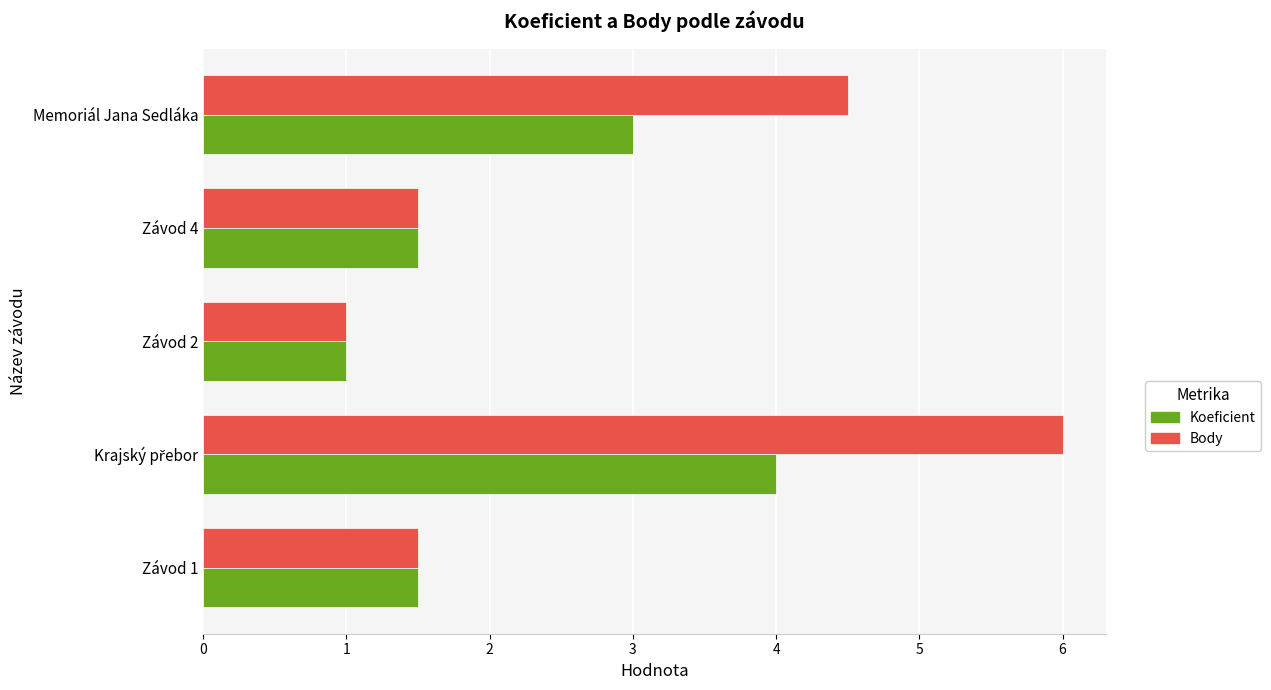

The Koeficient series shows 0.5 at Závod 4. True or false?

False